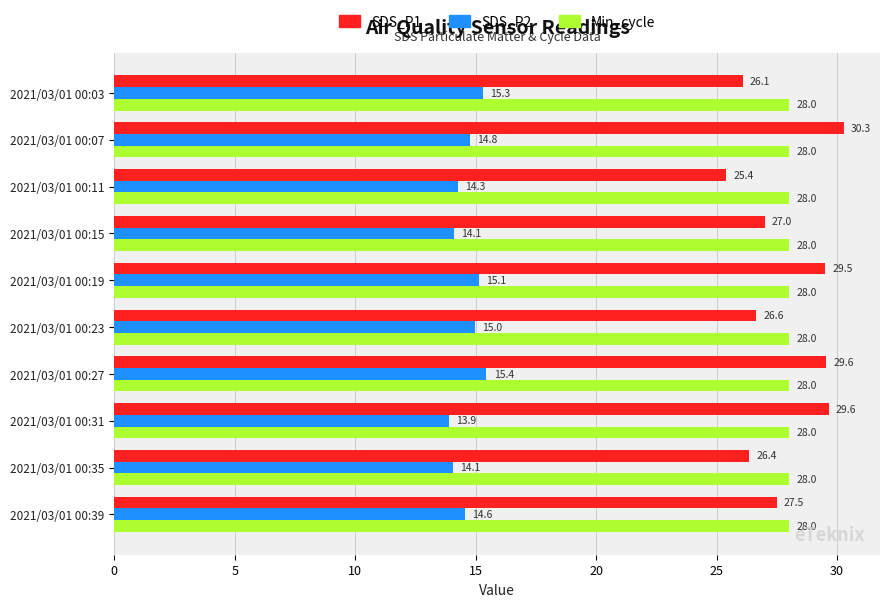

Which category has the lowest value across all series?

2021/03/01 00:31